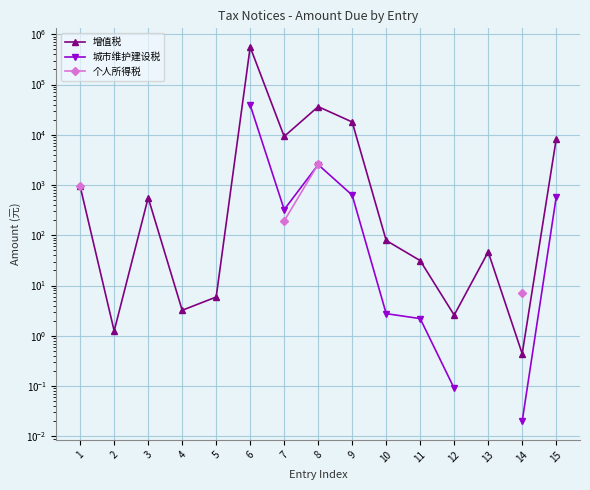

True or false: 增值税 and 个人所得税 cross at least once.

False